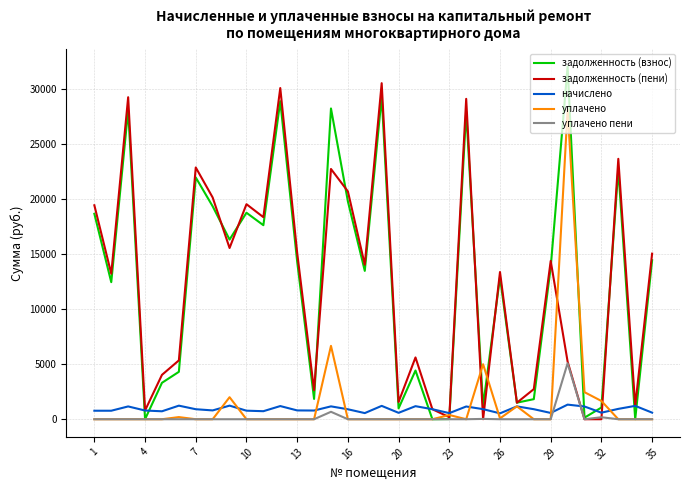

List the series in order of their peak value, lowest first.

начислено, уплачено пени, уплачено, задолженность (пени), задолженность (взнос)